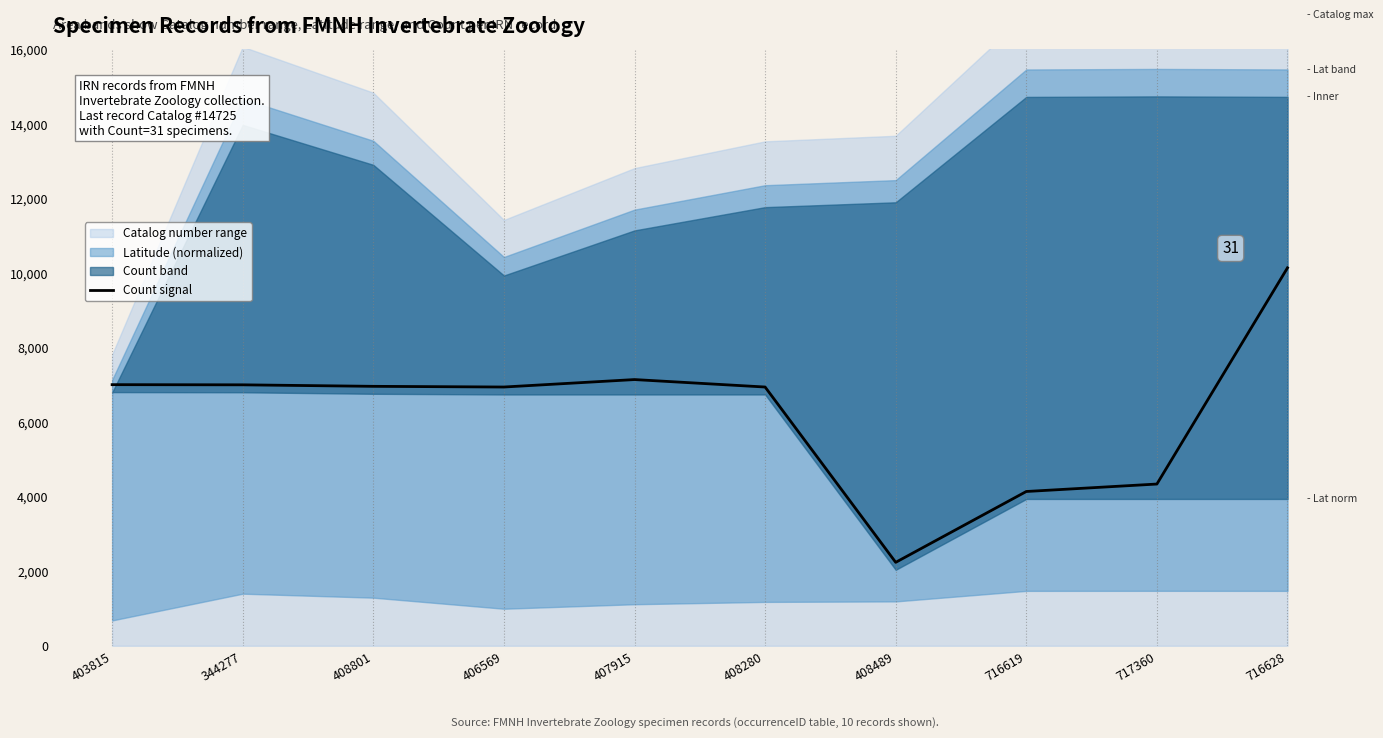

At which category does the data reach its first local valley?

406569